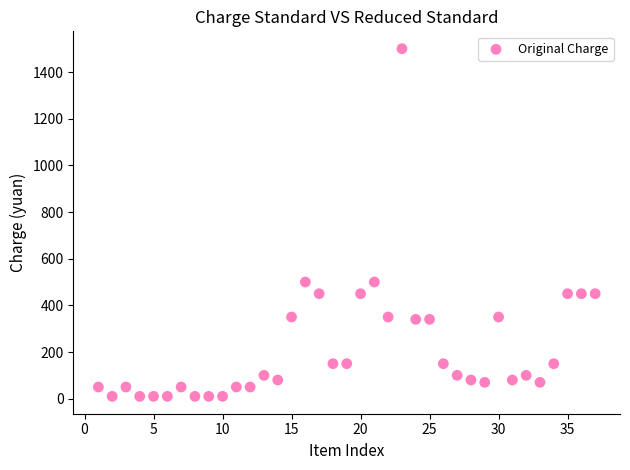

What is the range of Y values (max minus min)?

1490